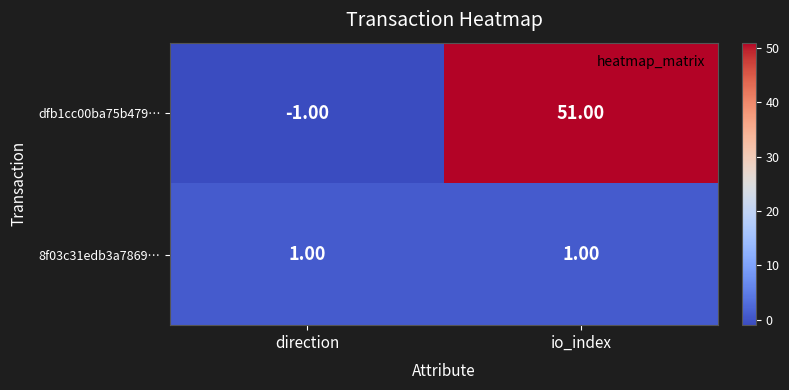

Rank the series by their maximum value, from lowest to highest.

8f03c31edb3a7869…, dfb1cc00ba75b479…